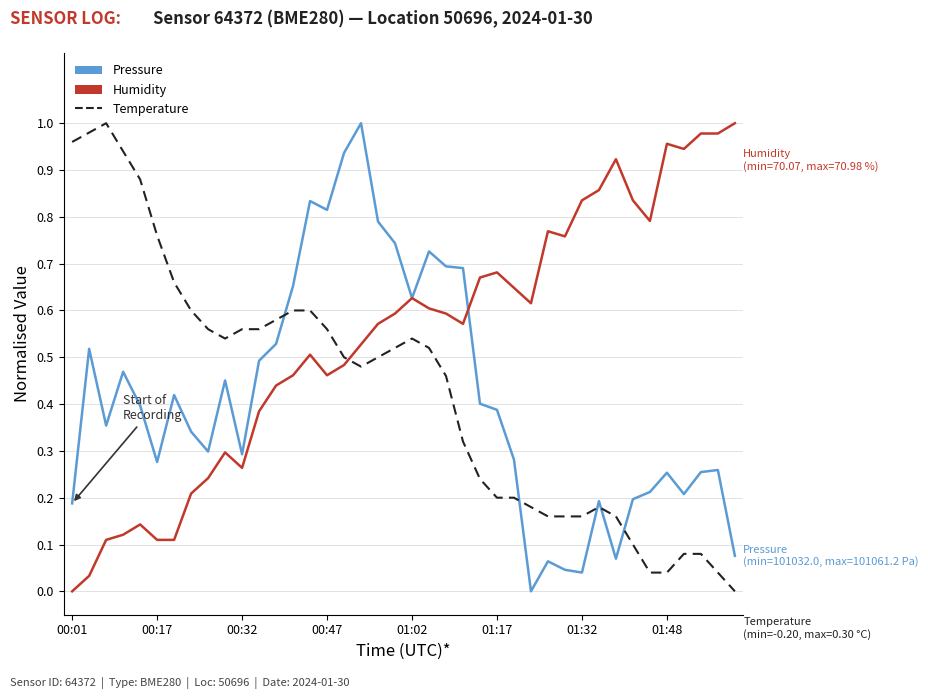

How many times do Humidity and Temperature cross each other?

1